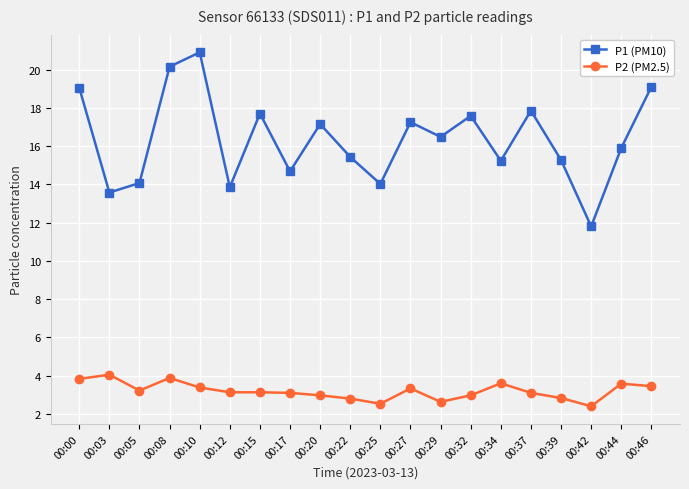

Which series has the largest total across all categories?

P1 (PM10)